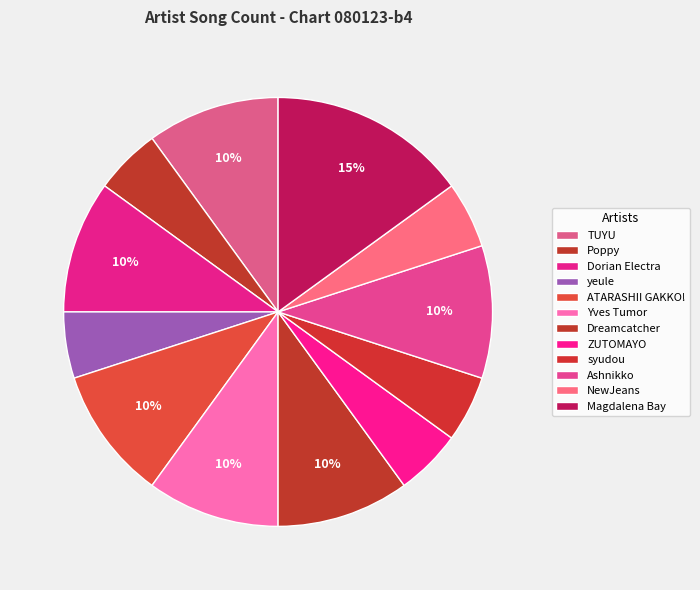

How many slices are in this pie chart?

12